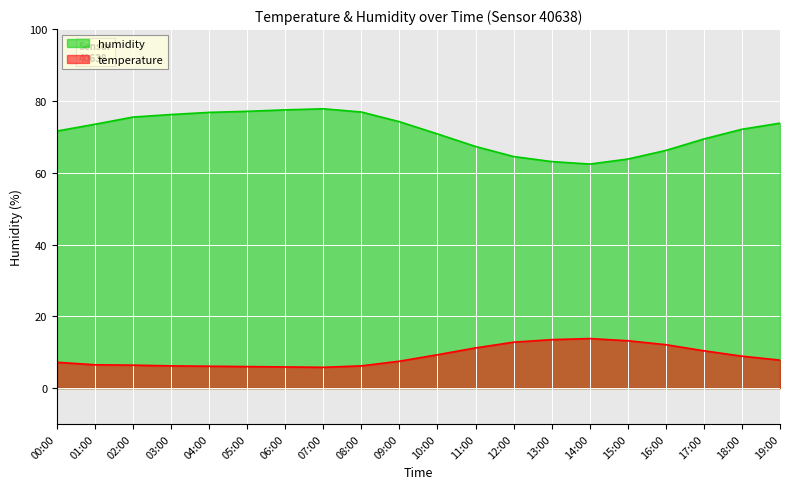

Reading right to left, list all the values displayed in this chart.

temperature: 19:00=7.8	18:00=8.9	17:00=10.4	16:00=12.1	15:00=13.2	14:00=13.8	13:00=13.5	12:00=12.8	11:00=11.2	10:00=9.3	09:00=7.5	08:00=6.2	07:00=5.8	06:00=5.9	05:00=6.0	04:00=6.1	03:00=6.2	02:00=6.4	01:00=6.5	00:00=7.2
humidity: 19:00=73.8	18:00=72.1	17:00=69.4	16:00=66.2	15:00=63.8	14:00=62.4	13:00=63.1	12:00=64.5	11:00=67.3	10:00=70.8	09:00=74.2	08:00=76.9	07:00=77.8	06:00=77.5	05:00=77.1	04:00=76.8	03:00=76.2	02:00=75.5	01:00=73.5	00:00=71.6